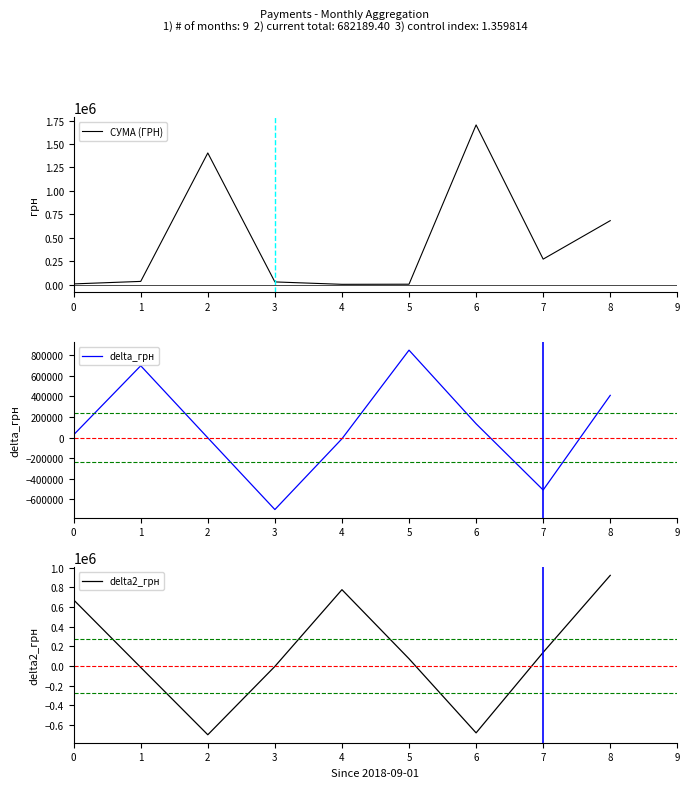

What is the average value of the delta2_грн series?

131226.2